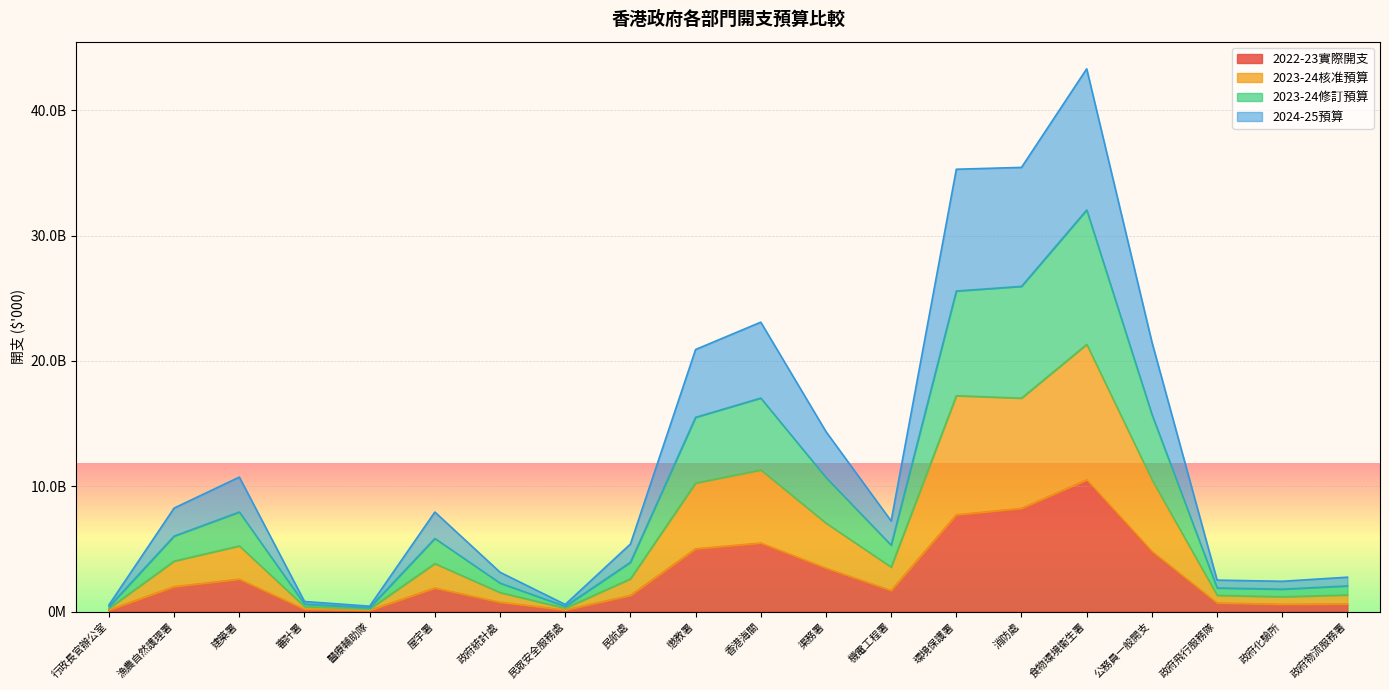

What is the smallest value displayed?

101355